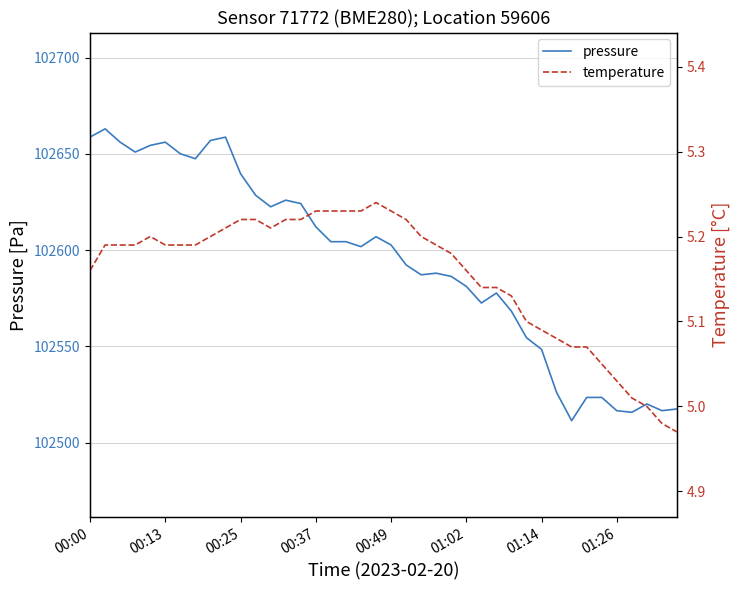

What position from the left is 39?

40